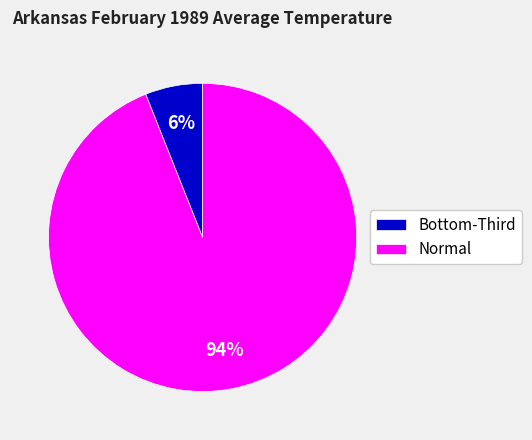

Which slice is the smallest?

Bottom-Third